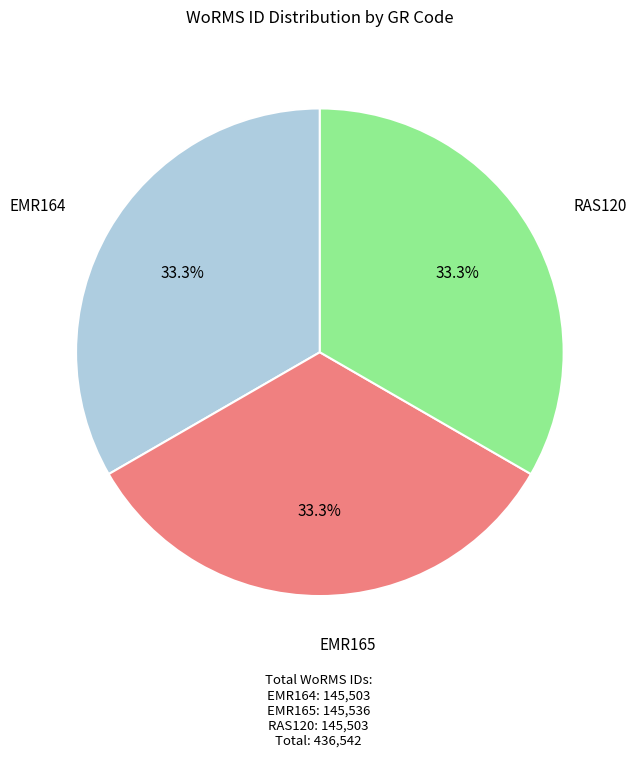

Count the number of slices in the pie.

3